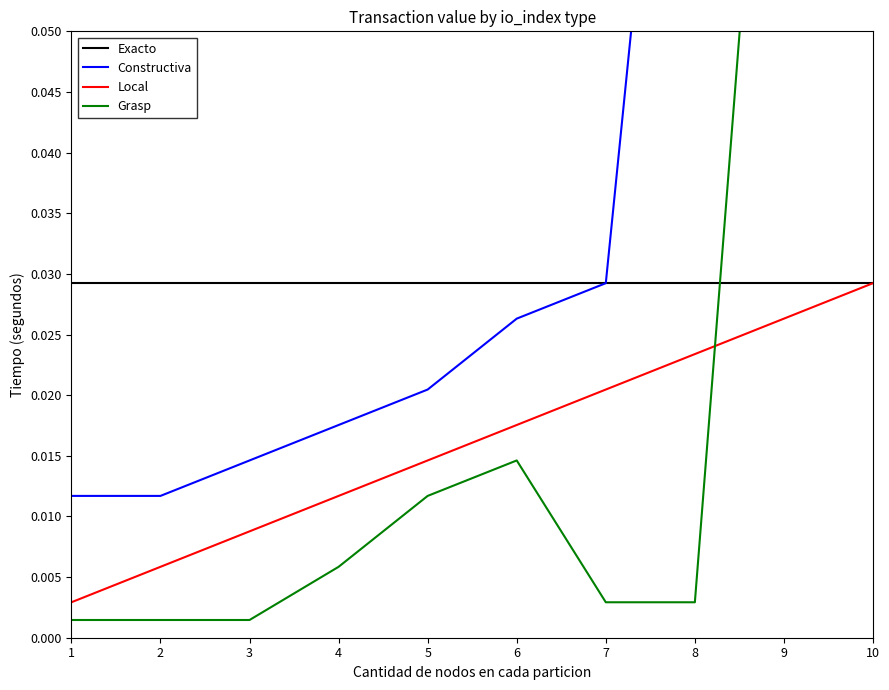

True or false: Local and Constructiva cross at least once.

False